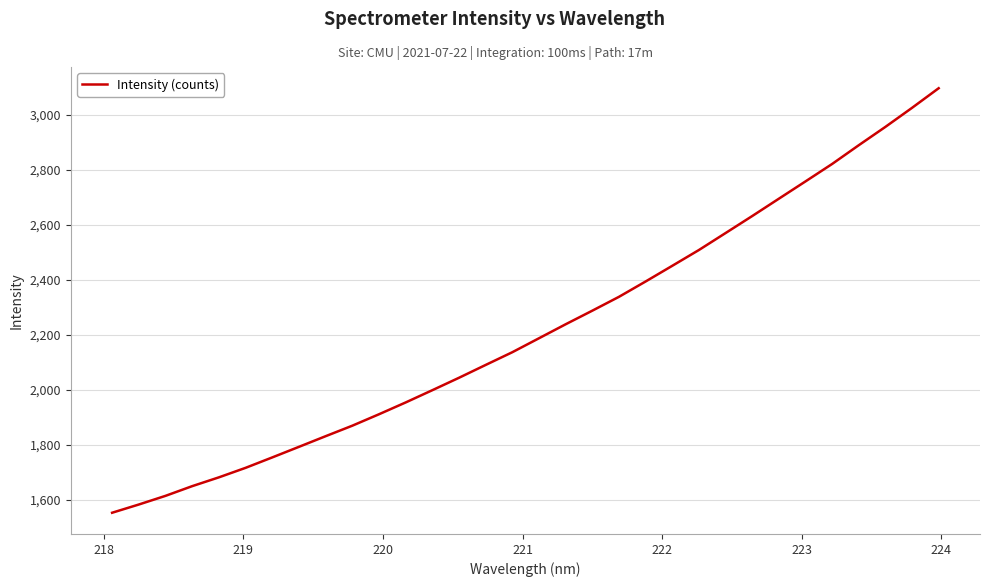

What is the greatest value displayed?

3096.6